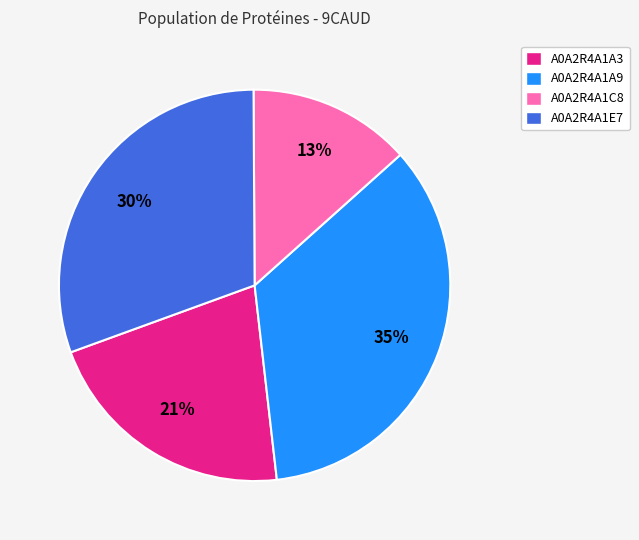

Is there any slice that represents more than half of the pie?

No